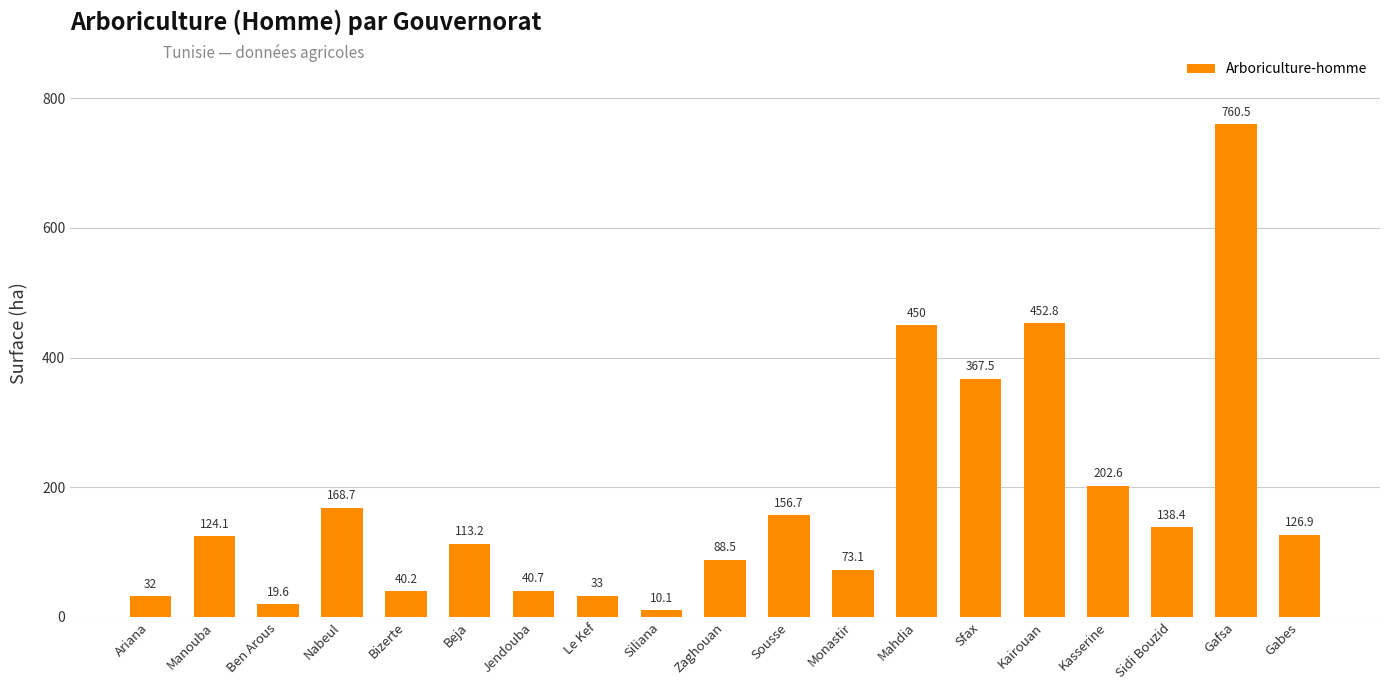

Reading left to right, extract all data points from this chart.

Ariana=32.0	Manouba=124.1	Ben Arous=19.6	Nabeul=168.7	Bizerte=40.2	Beja=113.2	Jendouba=40.7	Le Kef=33.0	Siliana=10.1	Zaghouan=88.5	Sousse=156.7	Monastir=73.1	Mahdia=450.0	Sfax=367.5	Kairouan=452.8	Kasserine=202.6	Sidi Bouzid=138.4	Gafsa=760.5	Gabes=126.9